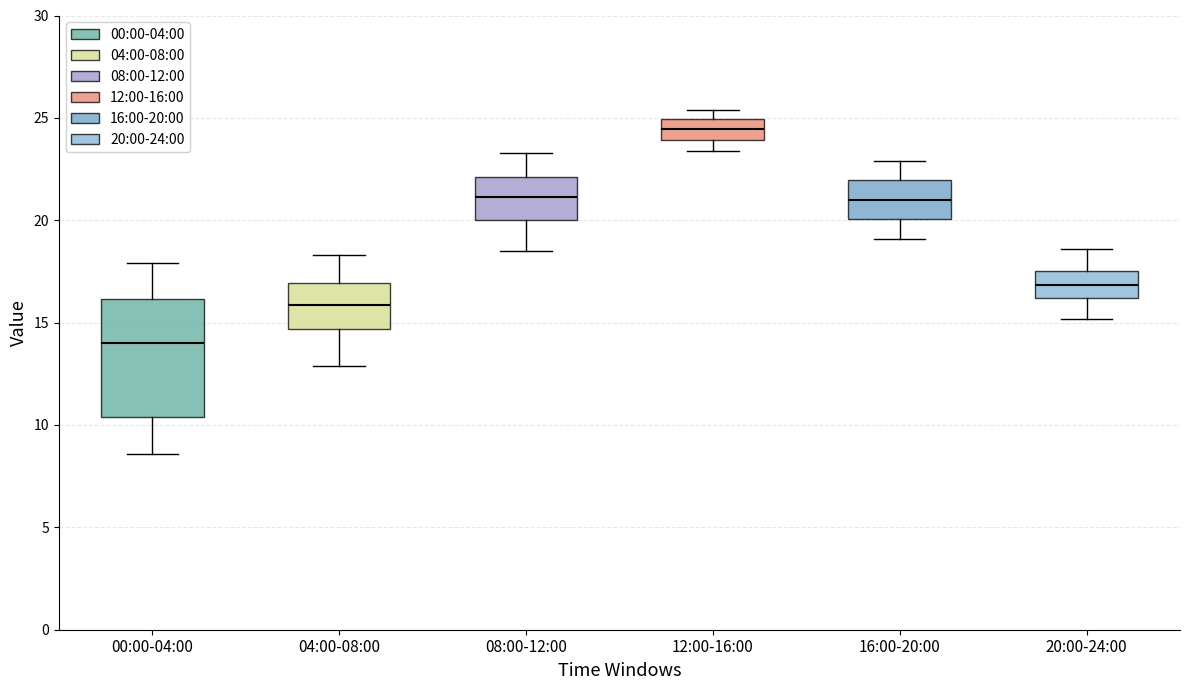

Which box has the lowest median line?

00:00-04:00